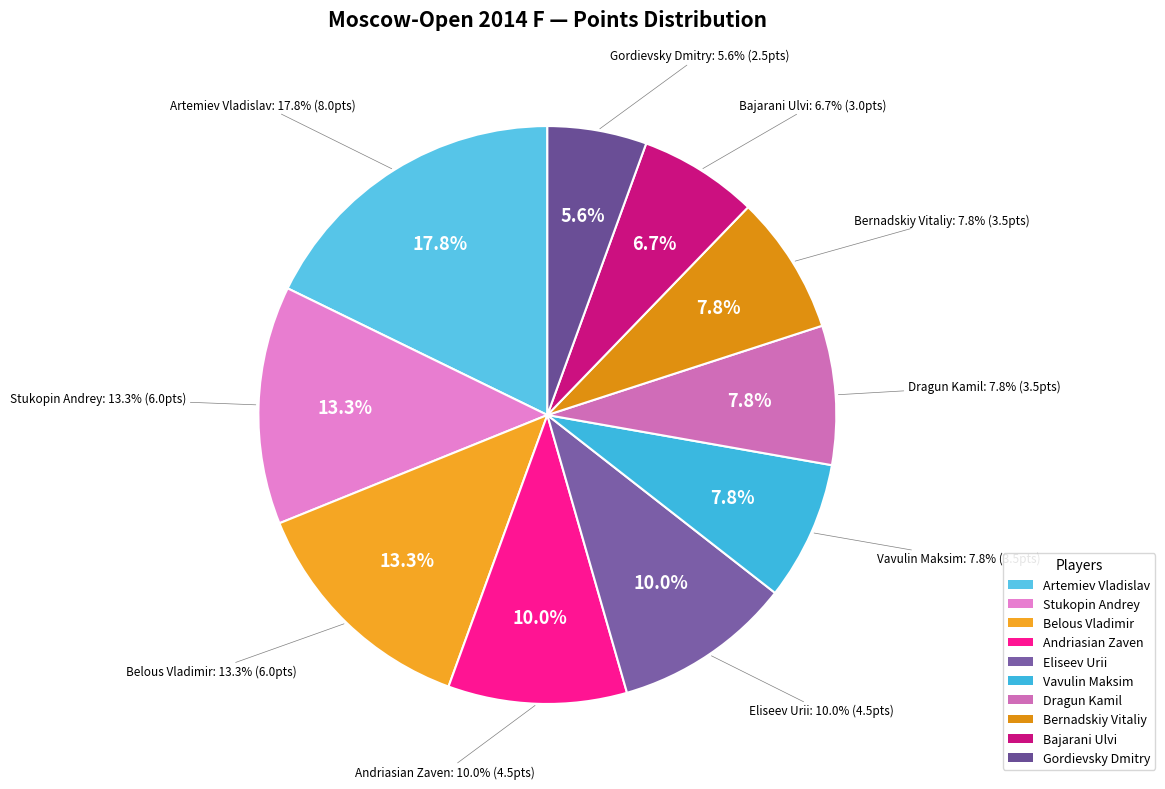

The Vavulin Maksim slice represents 8% of the pie. True or false?

True